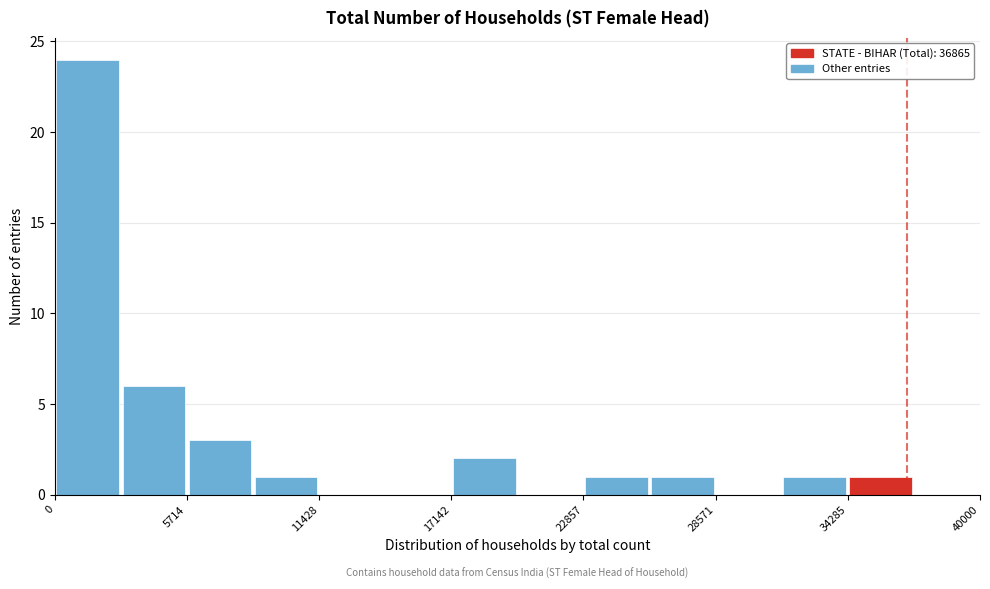

Around what value on the x-axis is the tallest bar? Give the approximate position of its centre, as read against the axis.

1000